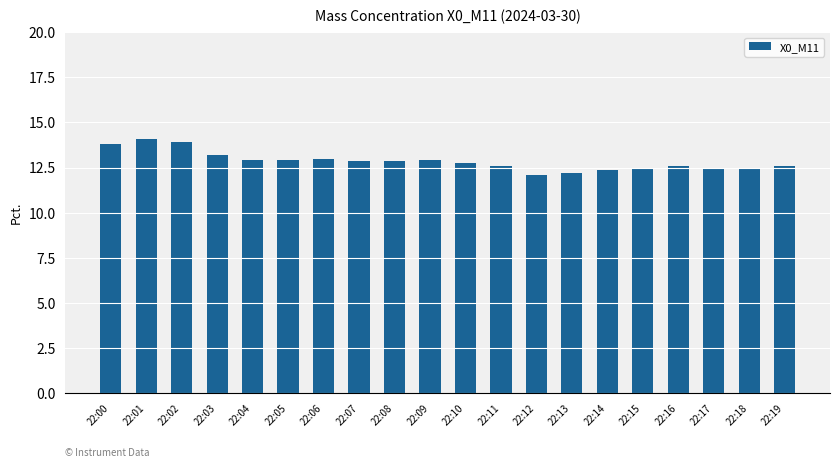

What is the difference between the second highest and second lowest values?

1.7